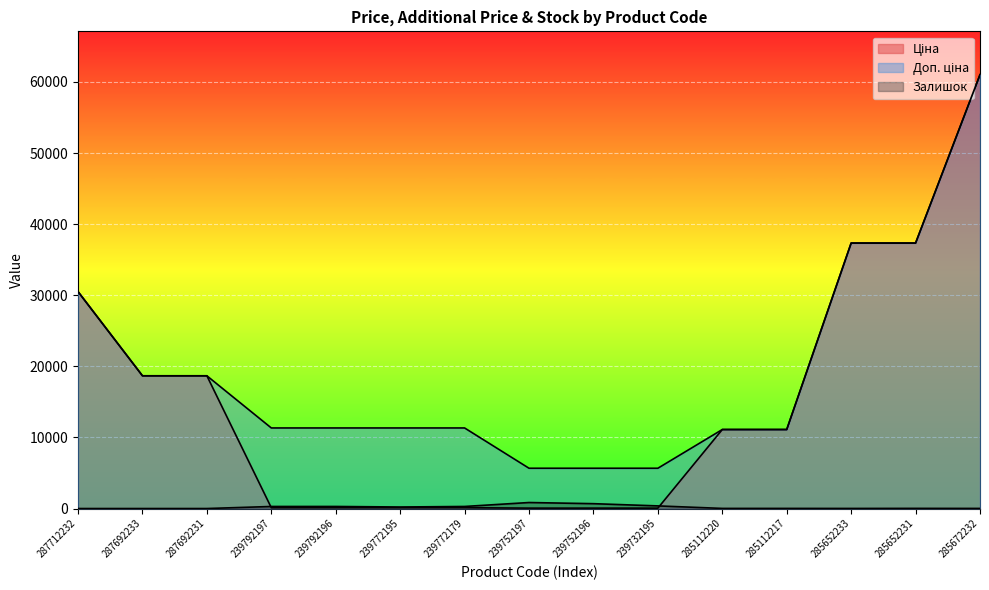

Which category has the lowest value across all series?

287712232